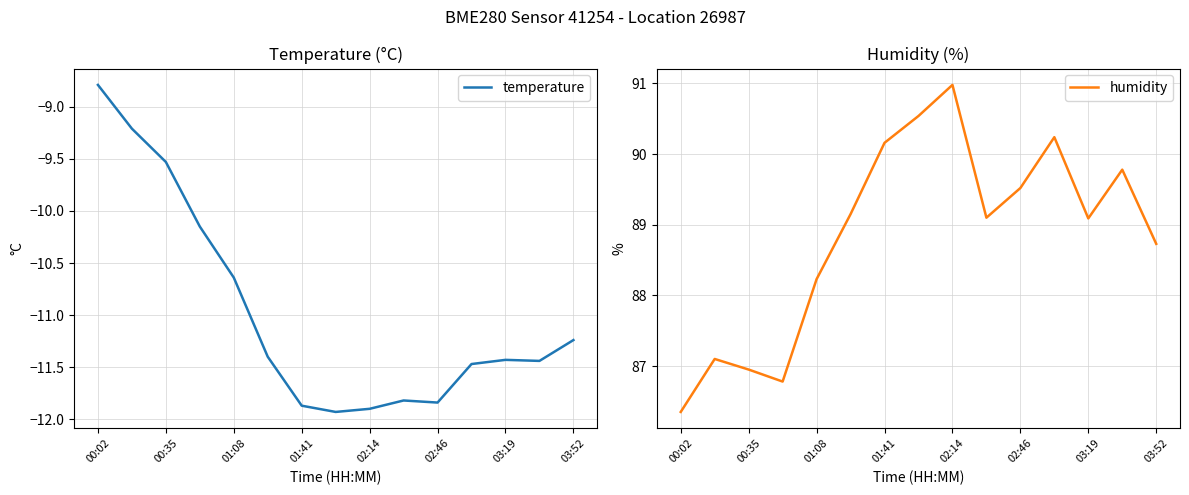

True or false: humidity and temperature cross at least once.

False